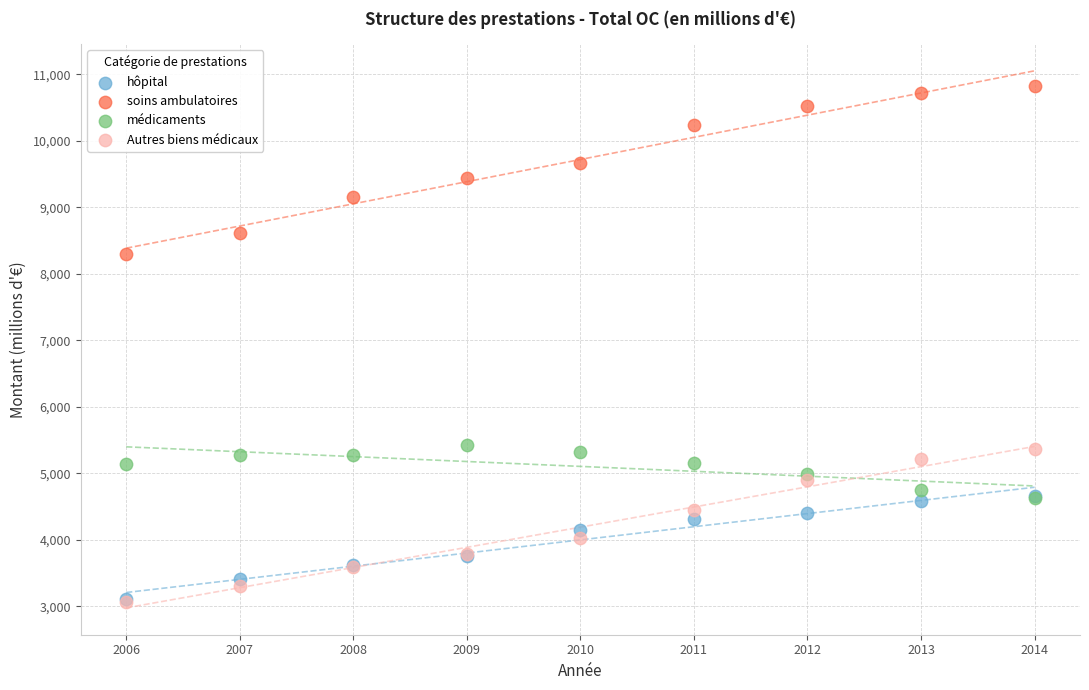

Across all series, what Y value is closest to 6942?

8292.2